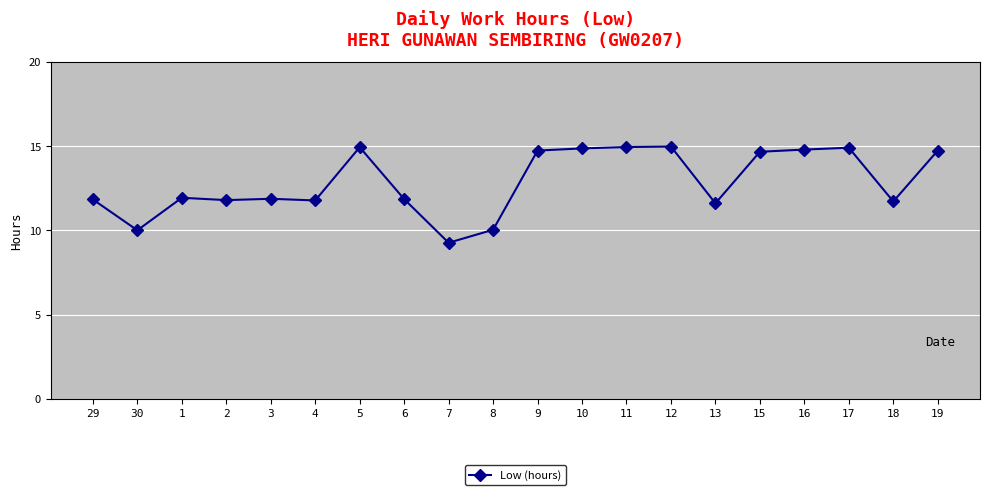

Count the values in the range 11 to 14.

8